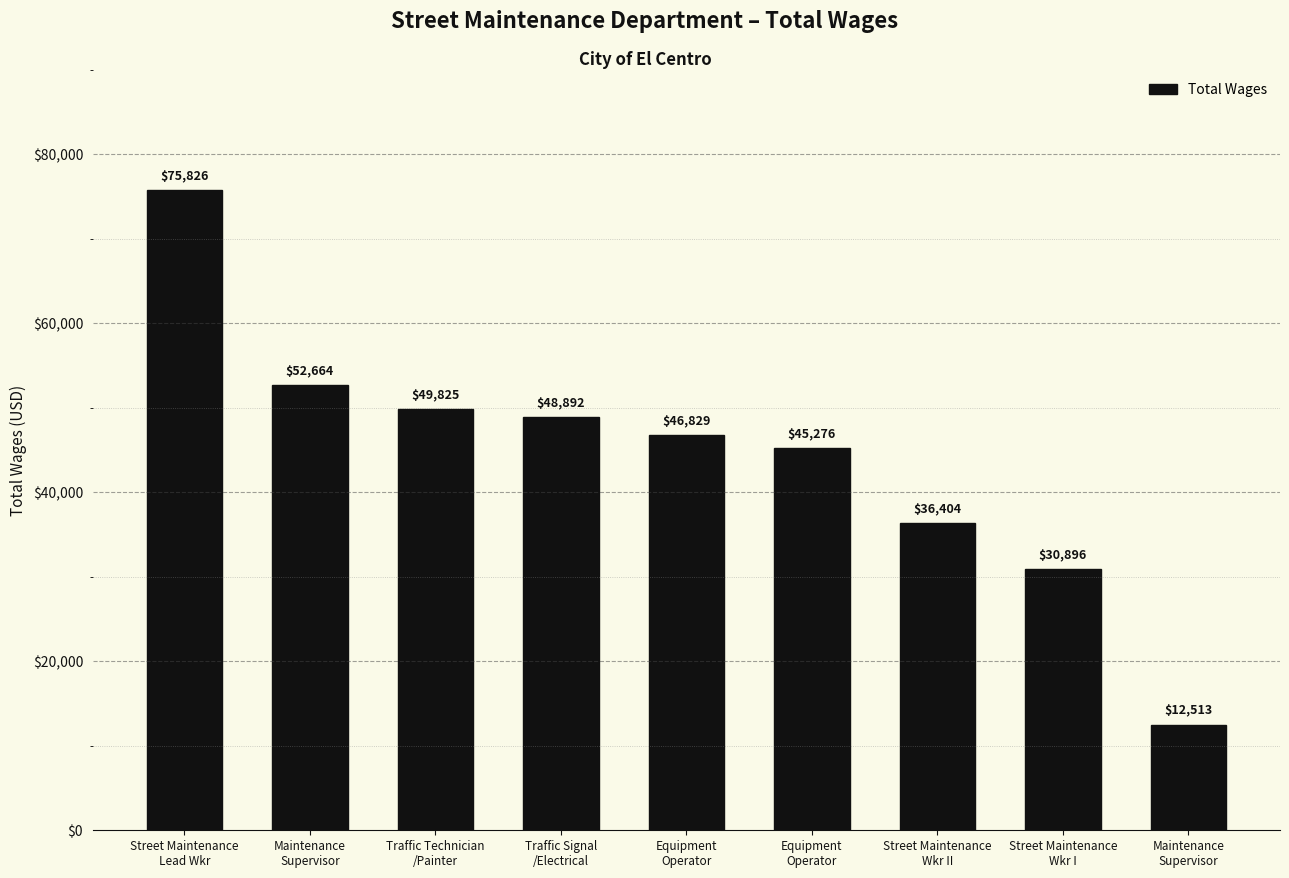

Which label corresponds to the largest value in the chart?

Street Maintenance
Lead Wkr